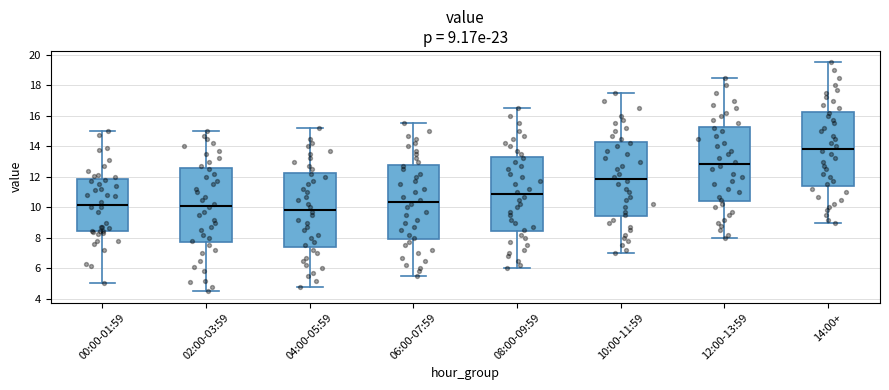

Which box's median line is the lowest?

04:00-05:59